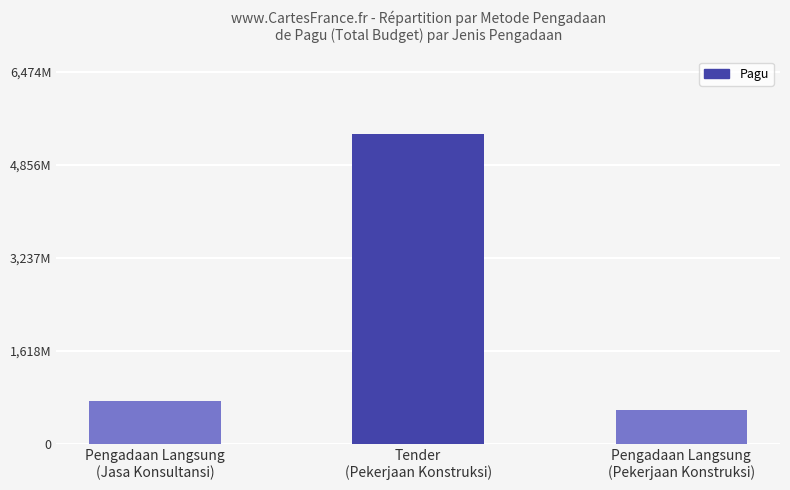

At which label is the value closest to 2996305390?

Pengadaan Langsung
(Jasa Konsultansi)